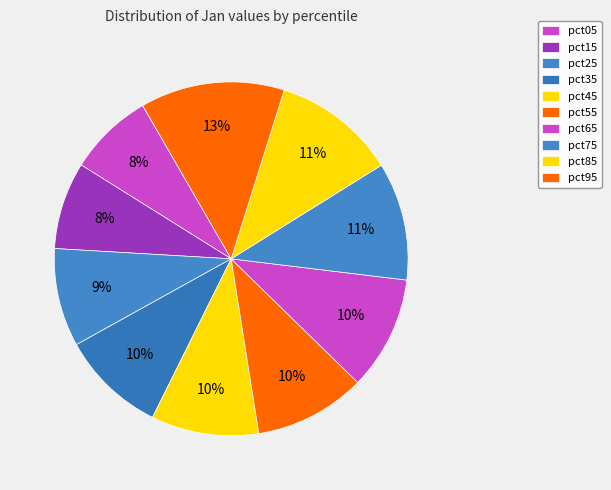

Which slice is the largest?

pct95